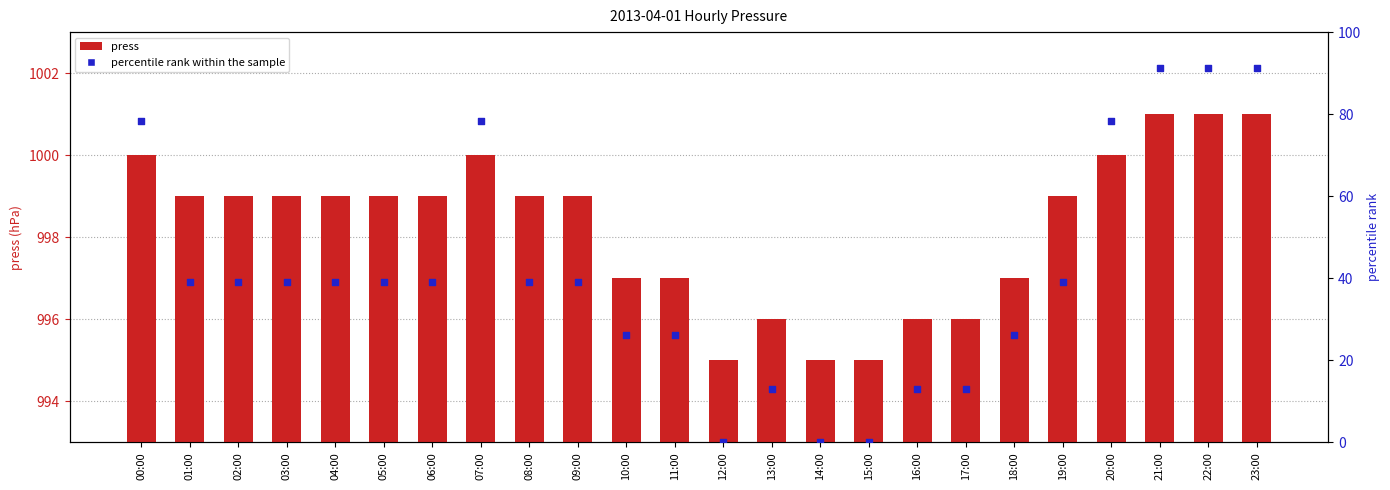

At how many categories does at least one series exceed 313?

24